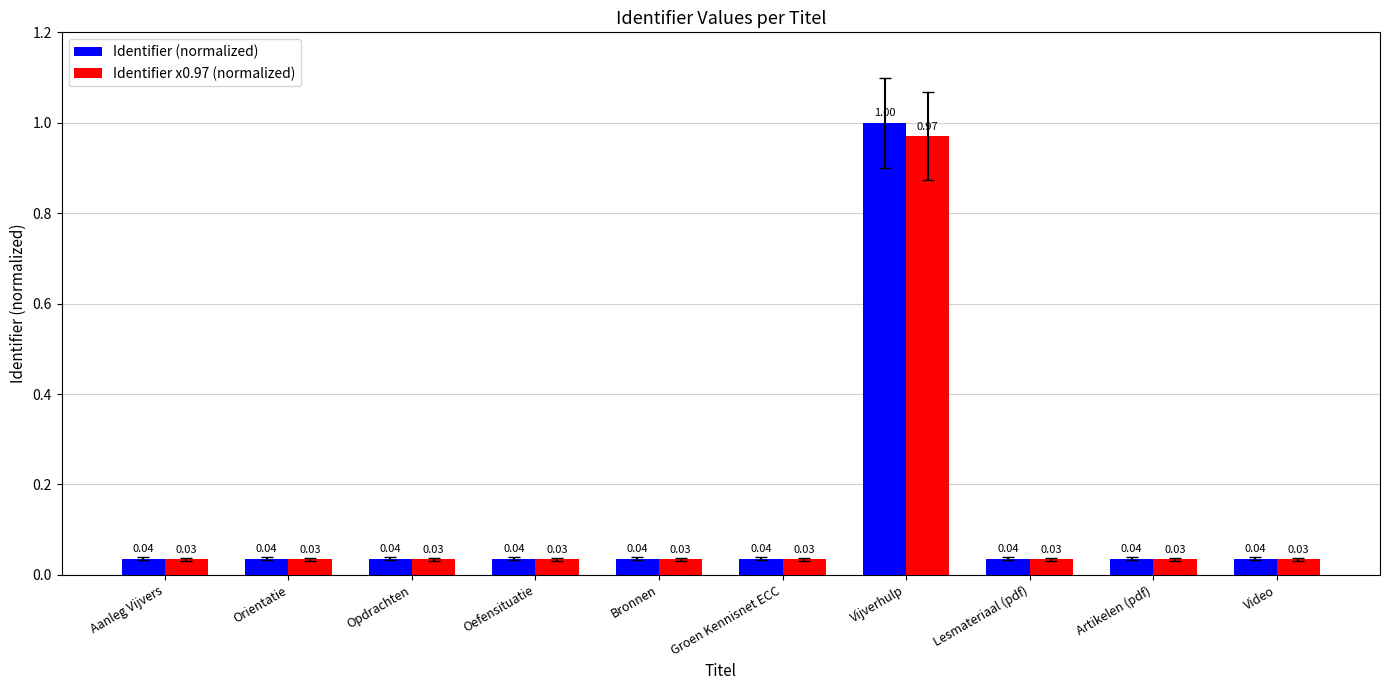

What position from the right is Vijverhulp?

4